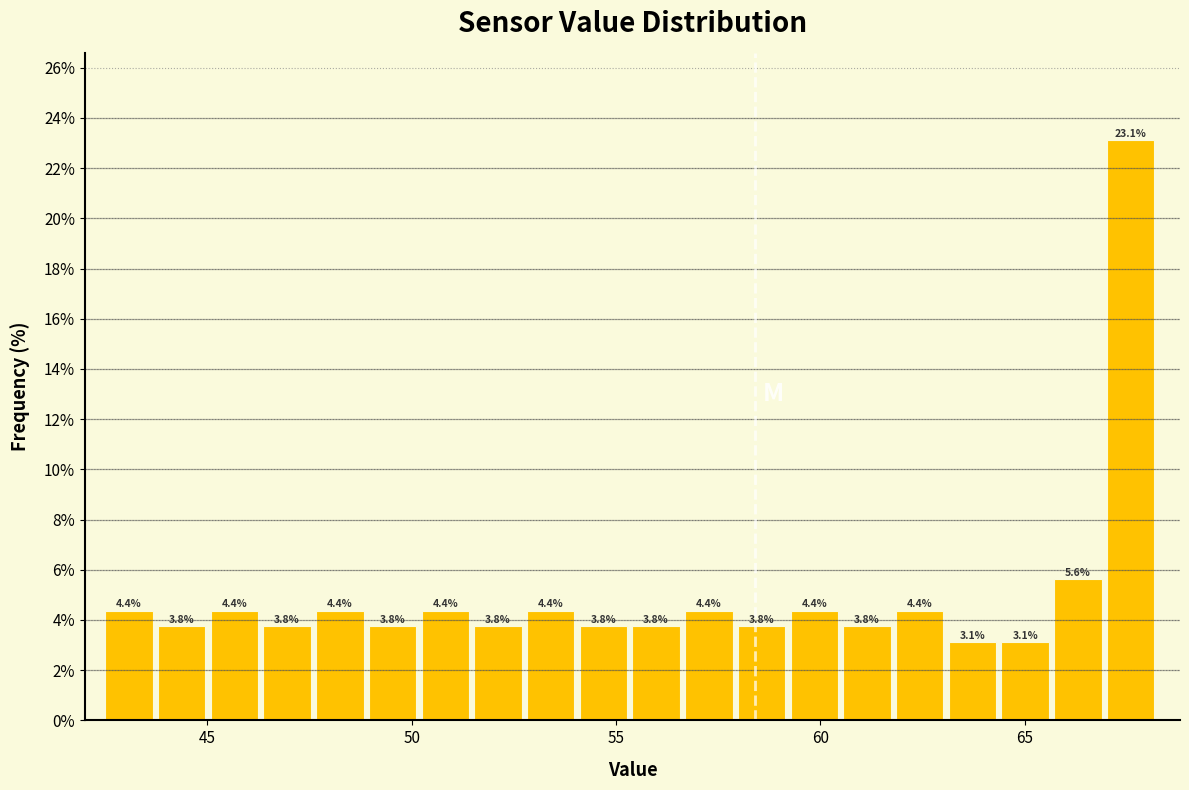

Around what value on the x-axis is the tallest bar? Give the approximate position of its centre, as read against the axis.

67.5